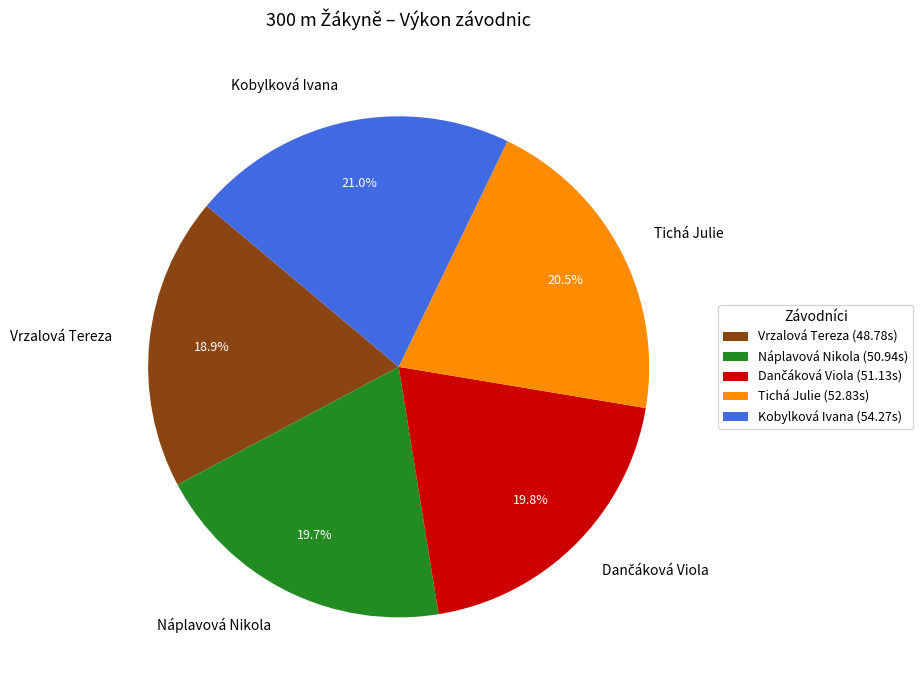

Is there a majority slice in this chart?

No